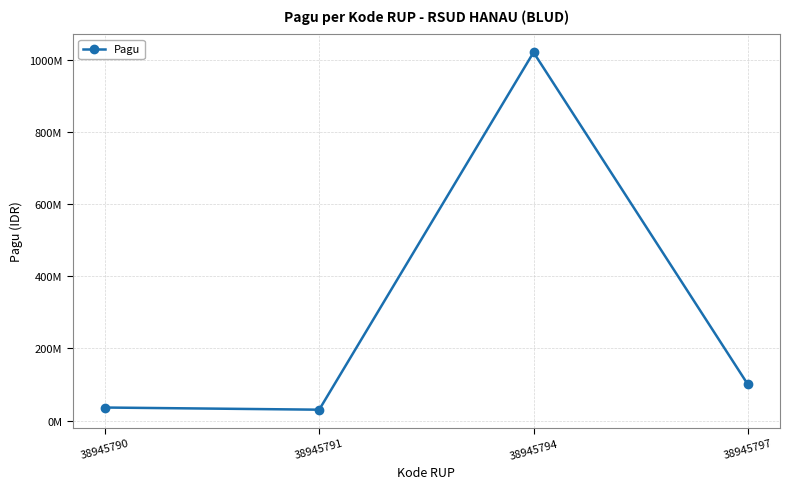

What is the maximum value shown in the chart?

1020000000